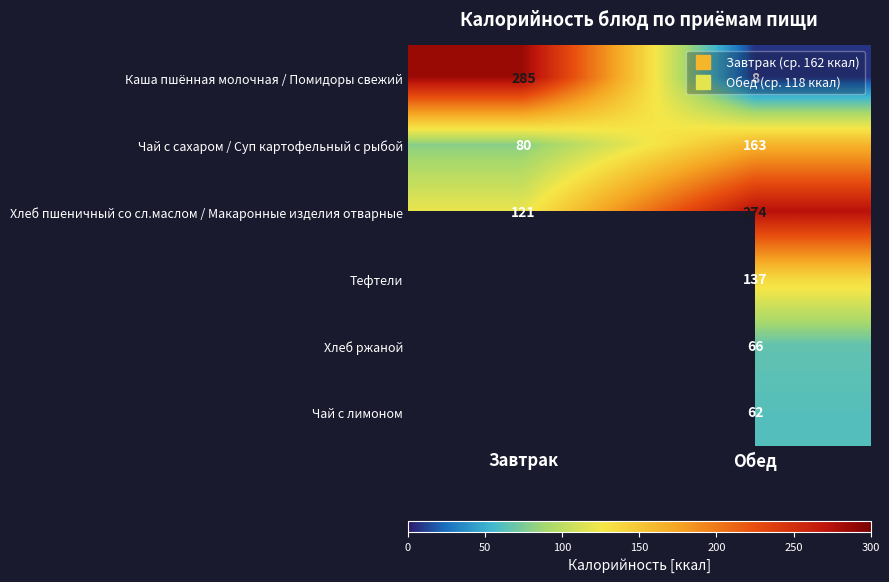

Which category has the highest value across all series?

Завтрак